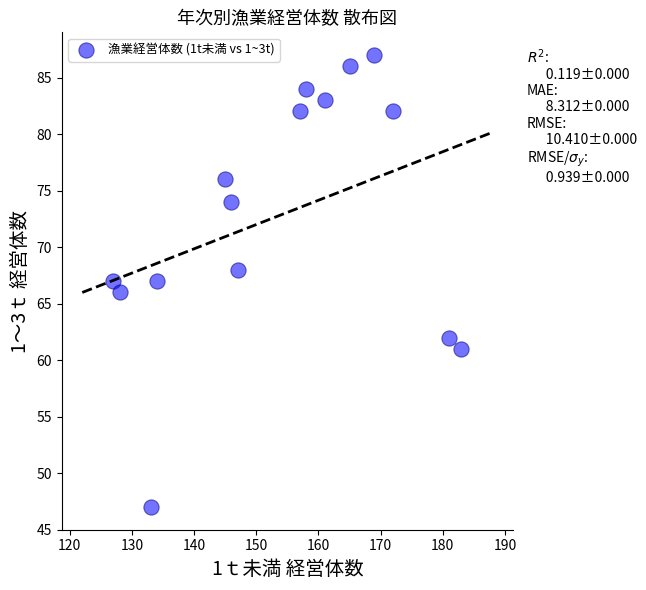

What is the range of X values (max minus min)?

56